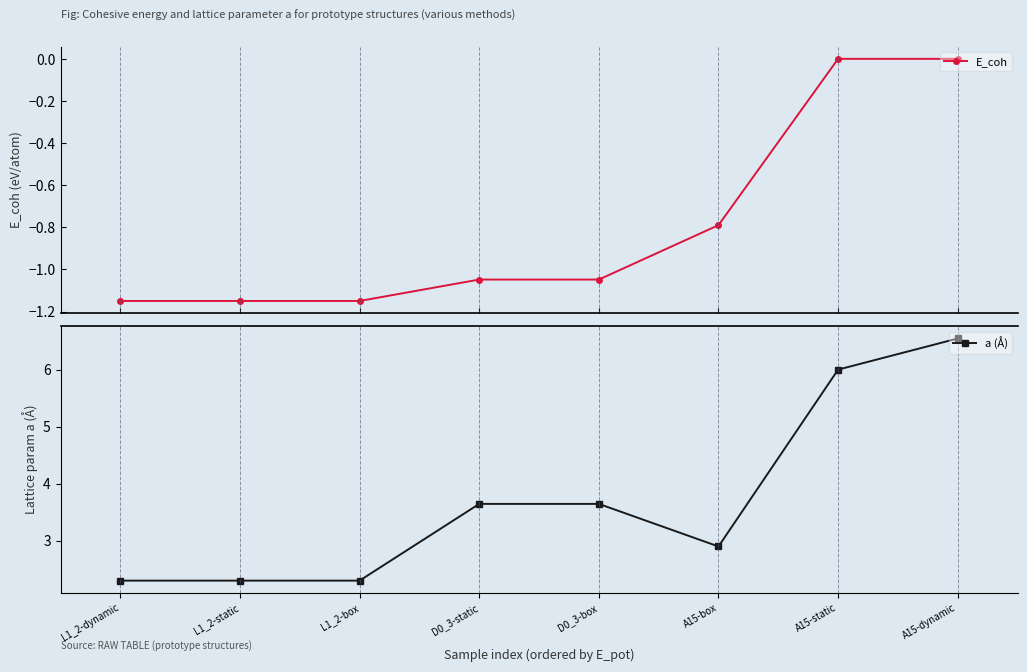

What is the spread (max minus min) of values at L1_2-box?

3.4